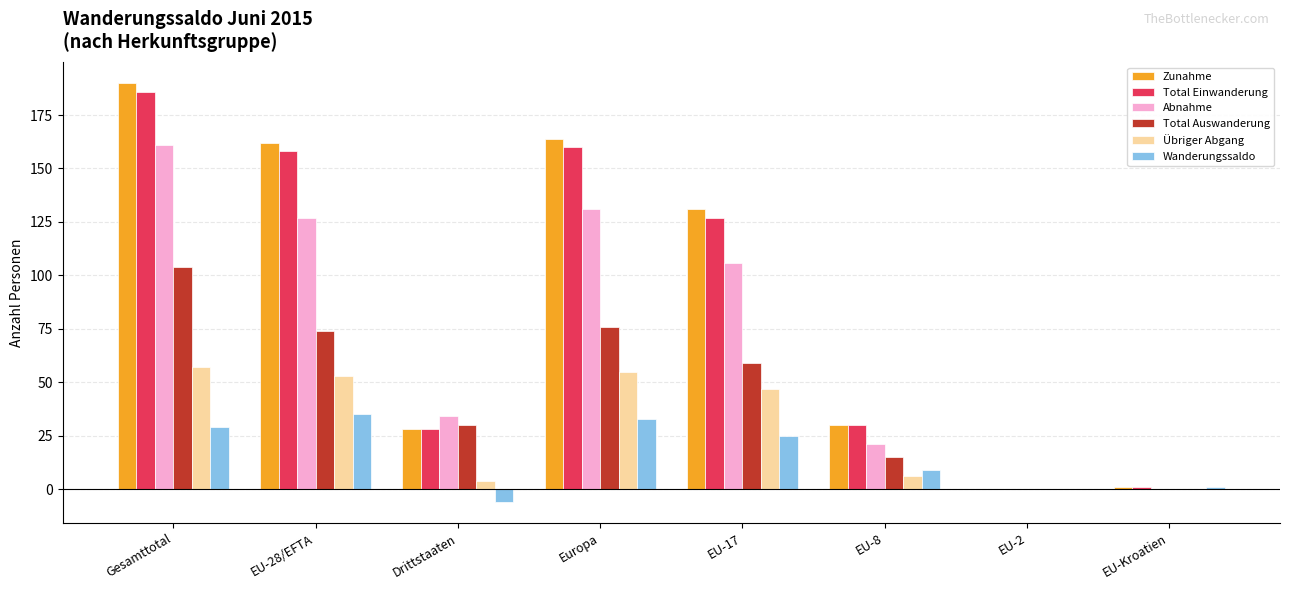

Which series has the widest spread of values?

Zunahme